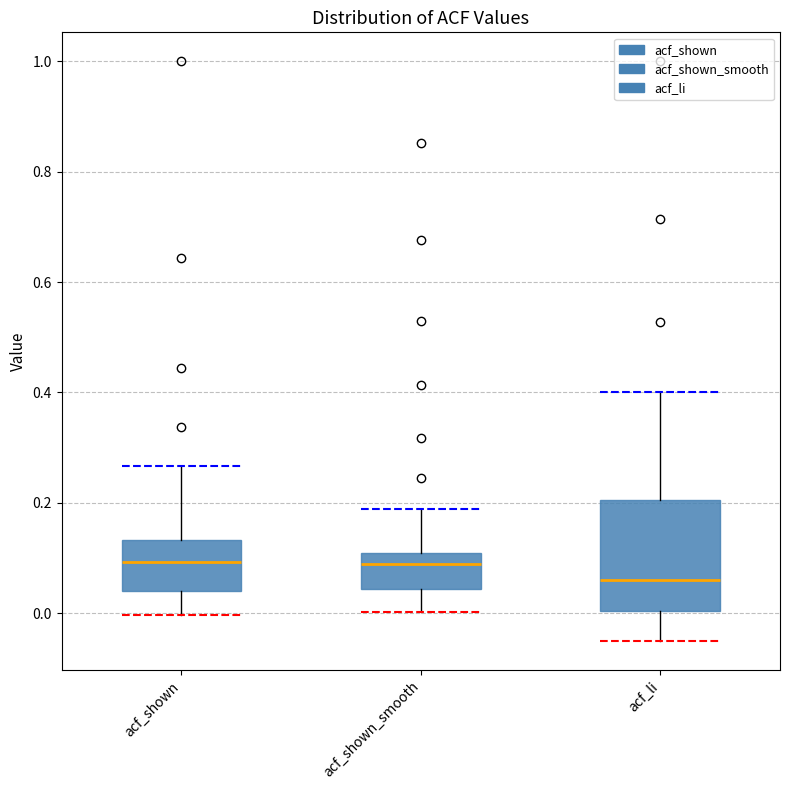

Reading left to right, read every box against the y-axis: the position of its median line, the range the box covers, and the ends of its whiskers. The values are not printed on the chart, so give them approximately, as read against the axis.

acf_shown: median 0.10, box 0.04 to 0.14, whiskers 0.00 to 0.26
acf_shown_smooth: median 0.08, box 0.04 to 0.10, whiskers 0.00 to 0.18
acf_li: median 0.06, box 0.00 to 0.20, whiskers -0.04 to 0.40